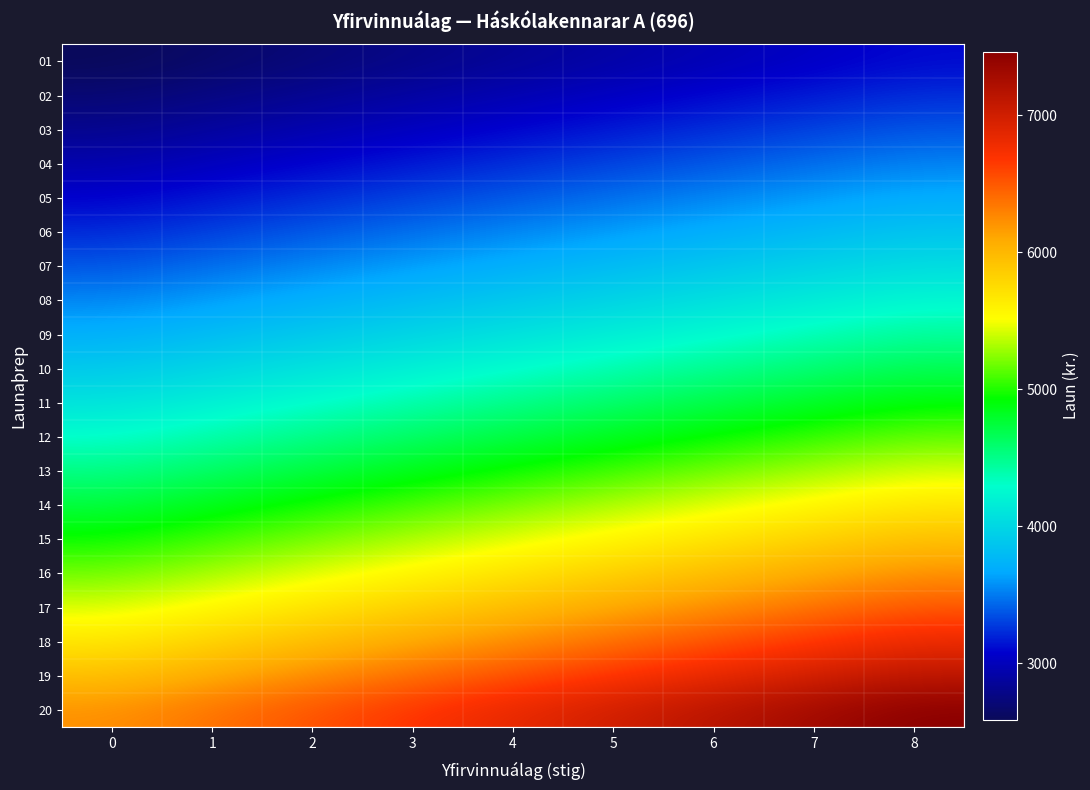

Reading left to right, what are all the values shown in this chart?

01: 0=2587	1=2652	2=2717	3=2781	4=2846	5=2911	6=2975	7=3040	8=3105
02: 0=2696	1=2763	2=2830	3=2898	4=2965	5=3033	6=3100	7=3167	8=3235
03: 0=2811	1=2881	2=2951	3=3021	4=3092	5=3162	6=3233	7=3303	8=3373
04: 0=2941	1=3014	2=3088	3=3161	4=3234	5=3308	6=3381	7=3455	8=3529
05: 0=3077	1=3153	2=3230	3=3307	4=3384	5=3461	6=3538	7=3615	8=3692
06: 0=3219	1=3300	2=3381	3=3461	4=3541	5=3622	6=3702	7=3783	8=3863
07: 0=3374	1=3458	2=3543	3=3627	4=3711	5=3796	6=3880	7=3964	8=4048
08: 0=3537	1=3625	2=3714	3=3802	4=3891	5=3979	6=4068	7=4156	8=4244
09: 0=3711	1=3804	2=3896	3=3989	4=4082	5=4175	6=4267	7=4360	8=4453
10: 0=3896	1=3994	2=4091	3=4188	4=4286	5=4383	6=4481	7=4578	8=4676
11: 0=4091	1=4193	2=4296	3=4398	4=4500	5=4602	6=4705	7=4807	8=4909
12: 0=4296	1=4403	2=4510	3=4618	4=4725	5=4832	6=4940	7=5047	8=5155
13: 0=4510	1=4623	2=4736	3=4849	4=4961	5=5074	6=5187	7=5300	8=5412
14: 0=4736	1=4854	2=4973	3=5091	4=5210	5=5328	6=5446	7=5565	8=5683
15: 0=4955	1=5079	2=5203	3=5326	4=5450	5=5574	6=5698	7=5822	8=5946
16: 0=5184	1=5314	2=5443	3=5573	4=5703	5=5832	6=5962	7=6091	8=6221
17: 0=5425	1=5561	2=5696	3=5832	4=5967	5=6103	6=6238	7=6374	8=6510
18: 0=5678	1=5820	2=5962	3=6104	4=6246	5=6388	6=6530	7=6671	8=6814
19: 0=5943	1=6092	2=6241	3=6389	4=6538	5=6686	6=6835	7=6983	8=7132
20: 0=6222	1=6378	2=6533	3=6689	4=6844	5=7000	6=7155	7=7311	8=7466